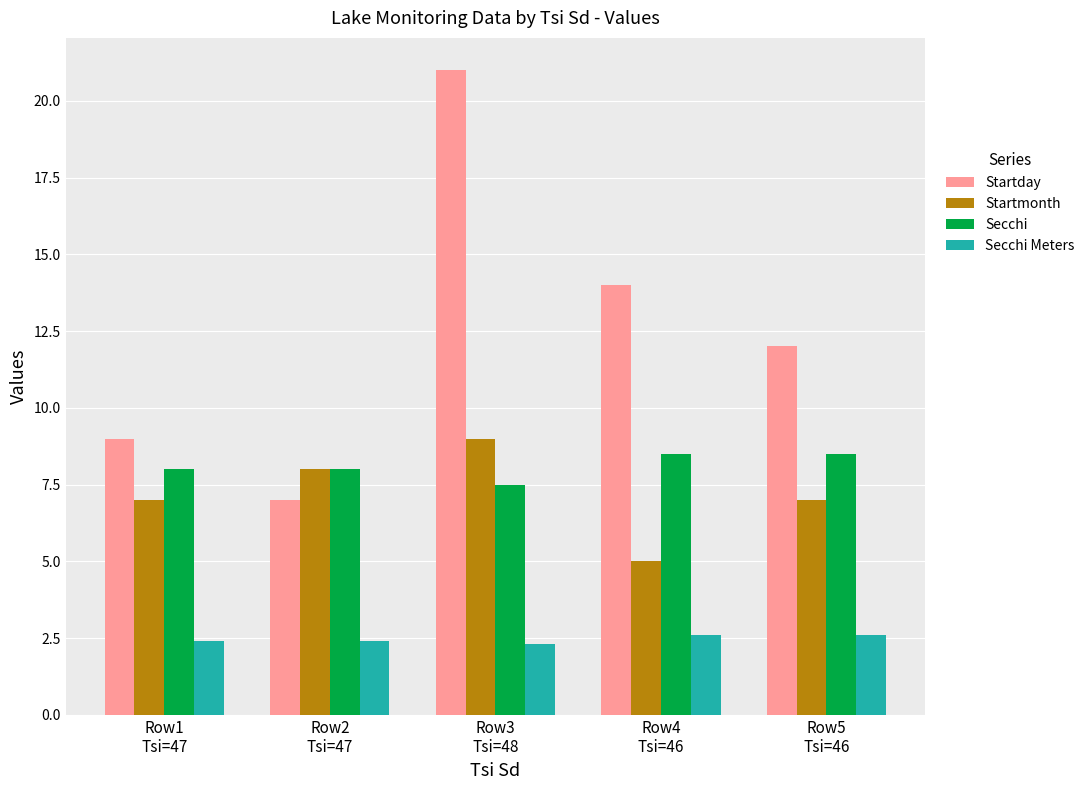

Which series has the largest range (max minus min)?

Startday